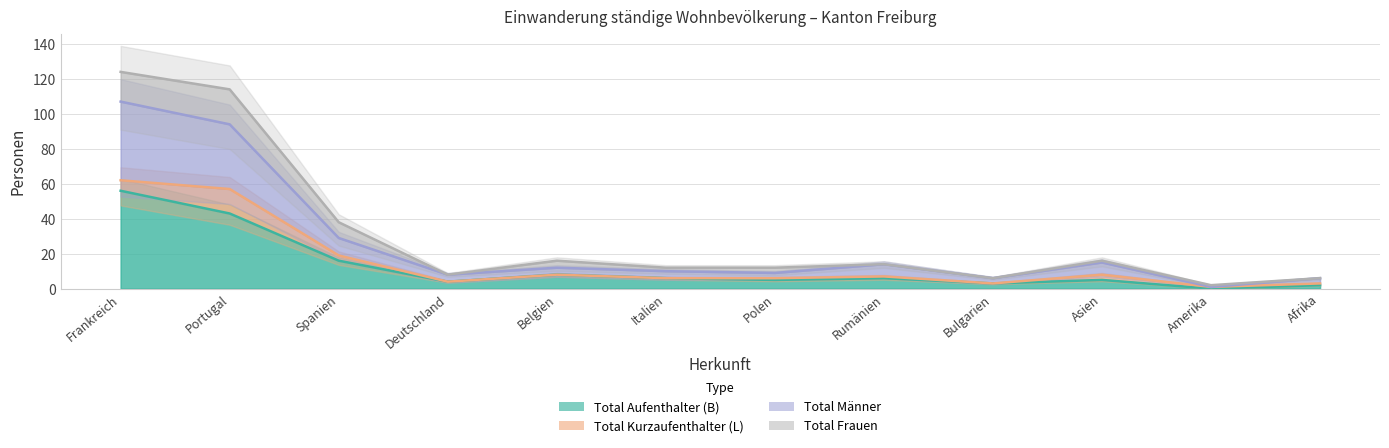

How many interior local peaks does the Total Aufenthalter (B) series have?

3